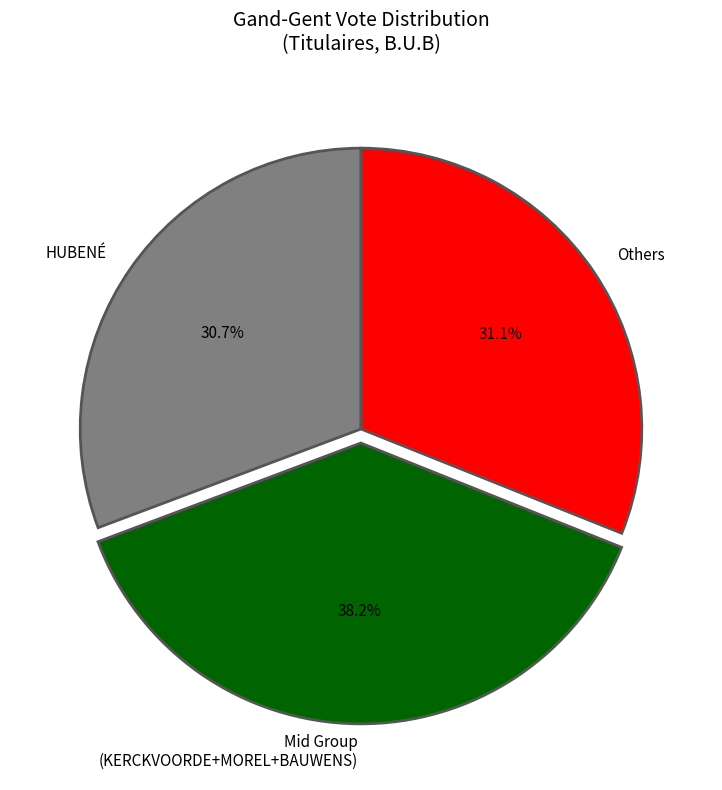

Which slice is the largest?

Mid Group (KERCKVOORDE+MOREL+BAUWENS)